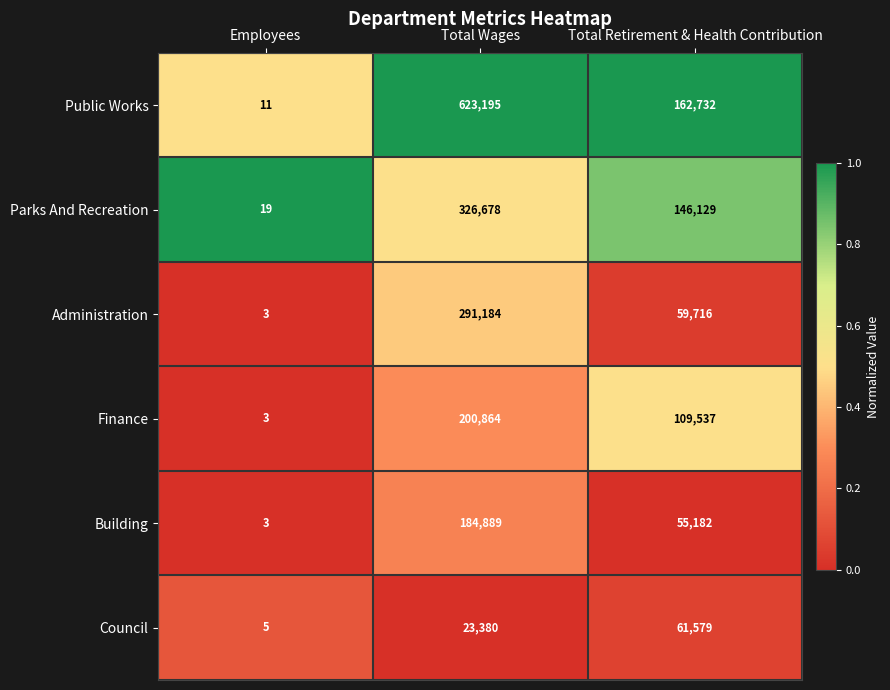

What is the difference between the highest and lowest values at Total Retirement & Health Contribution?

107550